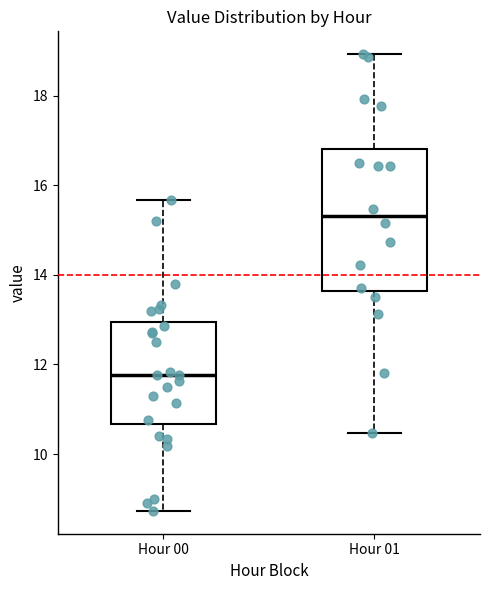

Reading left to right, transcribe this box plot: for each box, give where its median line is, the range the box spans, and where its two whiskers end, as read against the y-axis. The values are not printed on the chart, so give them approximately, as read against the axis.

Hour 00: median 11.8, box 10.6 to 13.0, whiskers 8.8 to 15.6
Hour 01: median 15.4, box 13.6 to 16.8, whiskers 10.4 to 19.0